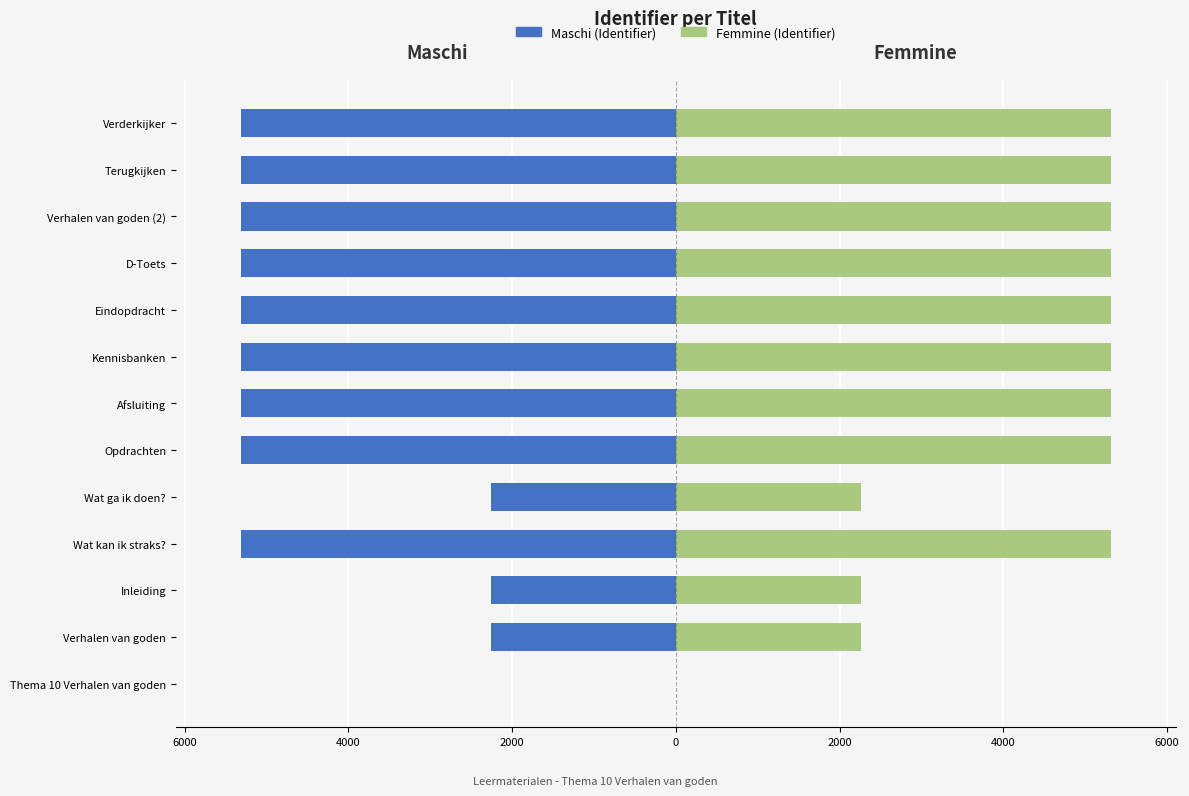

What is the value of the Maschi (Identifier) bar at the 6th from the left?

-5310.3